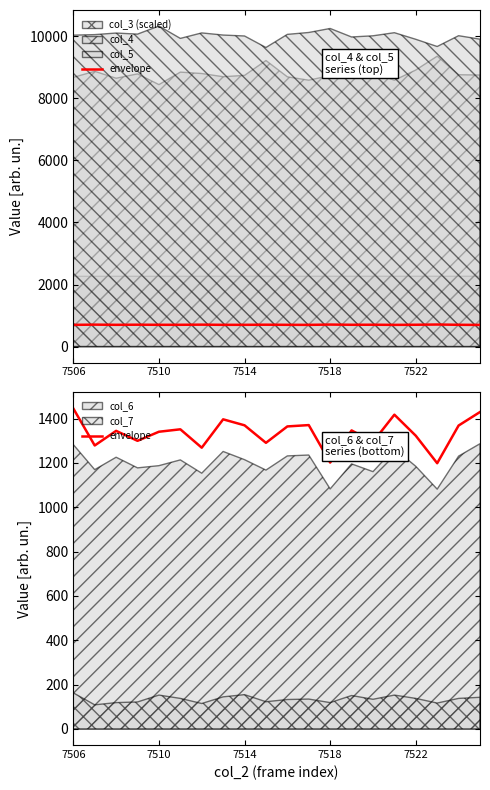

At which label does the data first exceed 1347?

7506